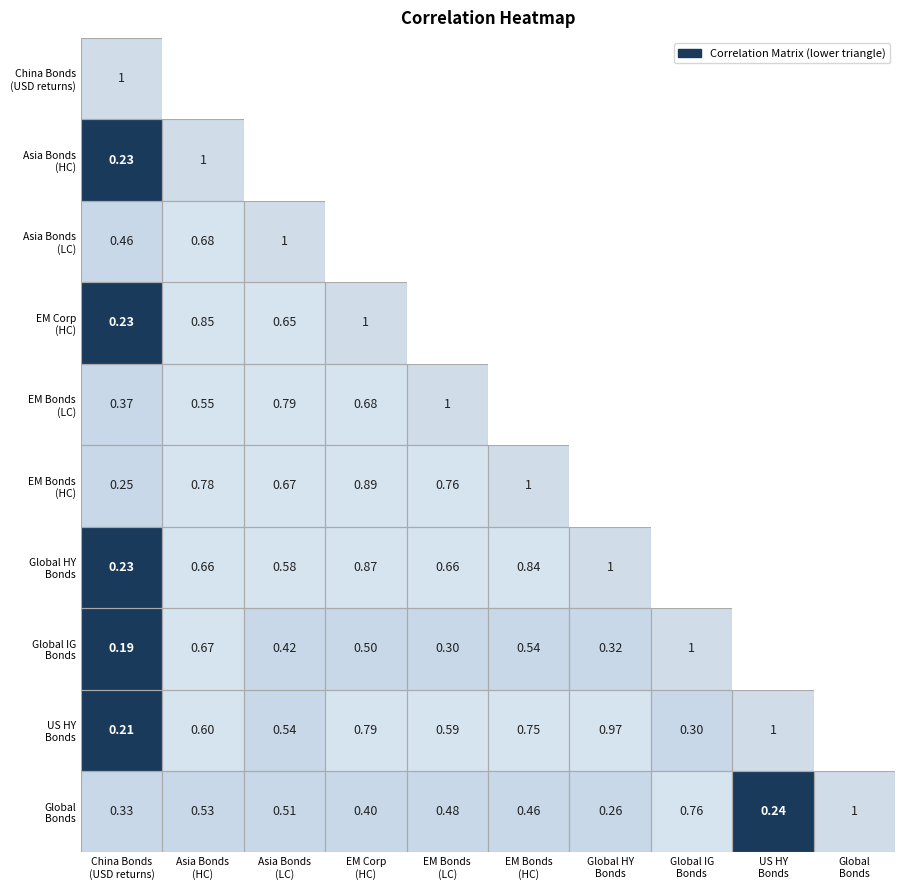

At Row 1, list the series in order from smallest to largest.

Row 0, Row 9, Row 4, Row 8, Row 6, Row 7, Row 2, Row 5, Row 3, Row 1